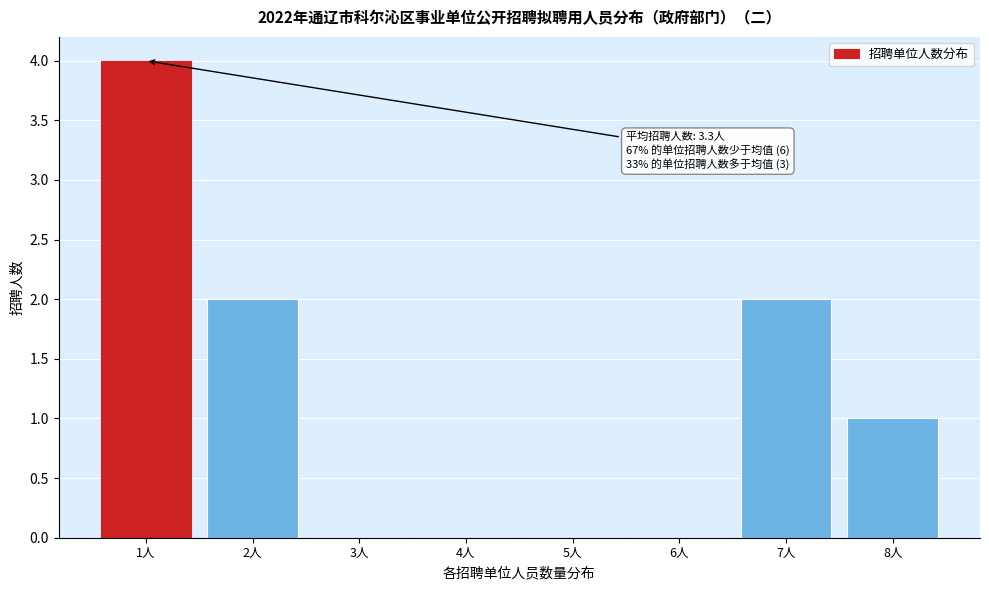

Reading right to left, list all the values displayed in this chart.

8人=1	7人=2	6人=0	5人=0	4人=0	3人=0	2人=2	1人=4